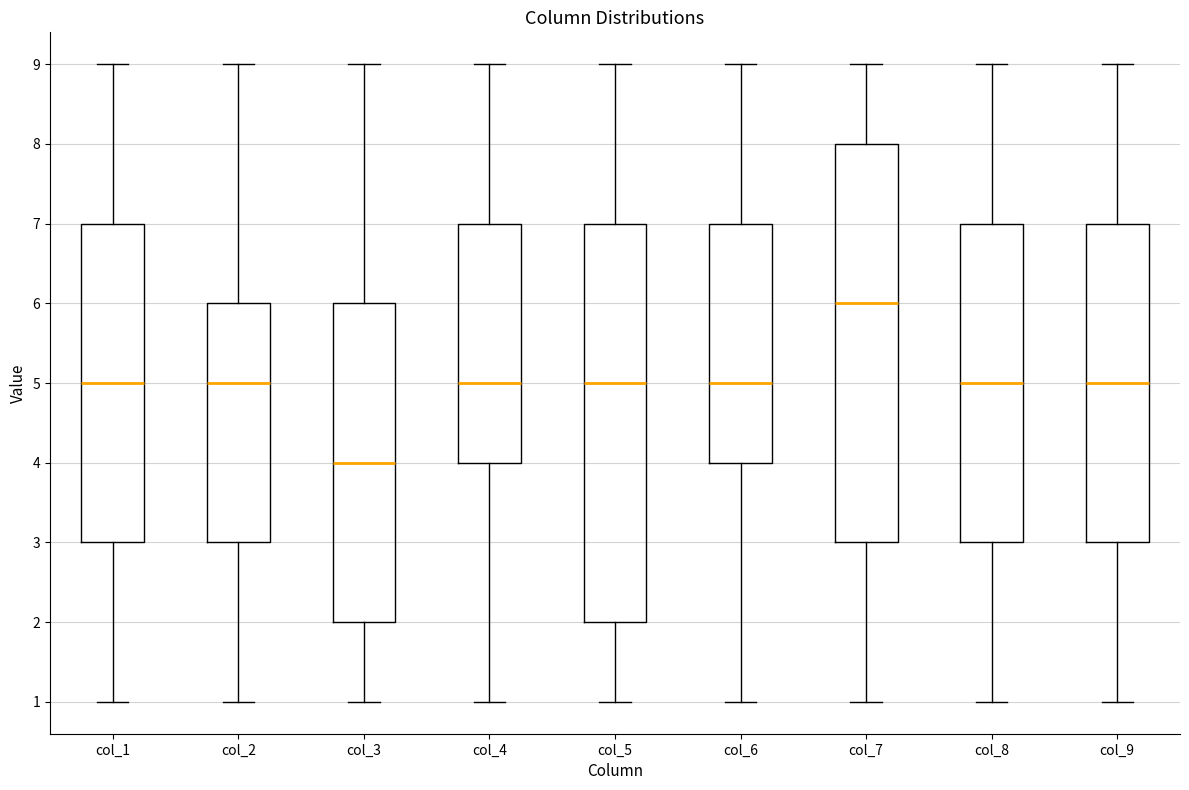

Reading left to right, transcribe this box plot: for each box, give where its median line is, the range the box spans, and where its two whiskers end, as read against the y-axis. The values are not printed on the chart, so give them approximately, as read against the axis.

col_1: median 5, box 3 to 7, whiskers 1 to 9
col_2: median 5, box 3 to 6, whiskers 1 to 9
col_3: median 4, box 2 to 6, whiskers 1 to 9
col_4: median 5, box 4 to 7, whiskers 1 to 9
col_5: median 5, box 2 to 7, whiskers 1 to 9
col_6: median 5, box 4 to 7, whiskers 1 to 9
col_7: median 6, box 3 to 8, whiskers 1 to 9
col_8: median 5, box 3 to 7, whiskers 1 to 9
col_9: median 5, box 3 to 7, whiskers 1 to 9